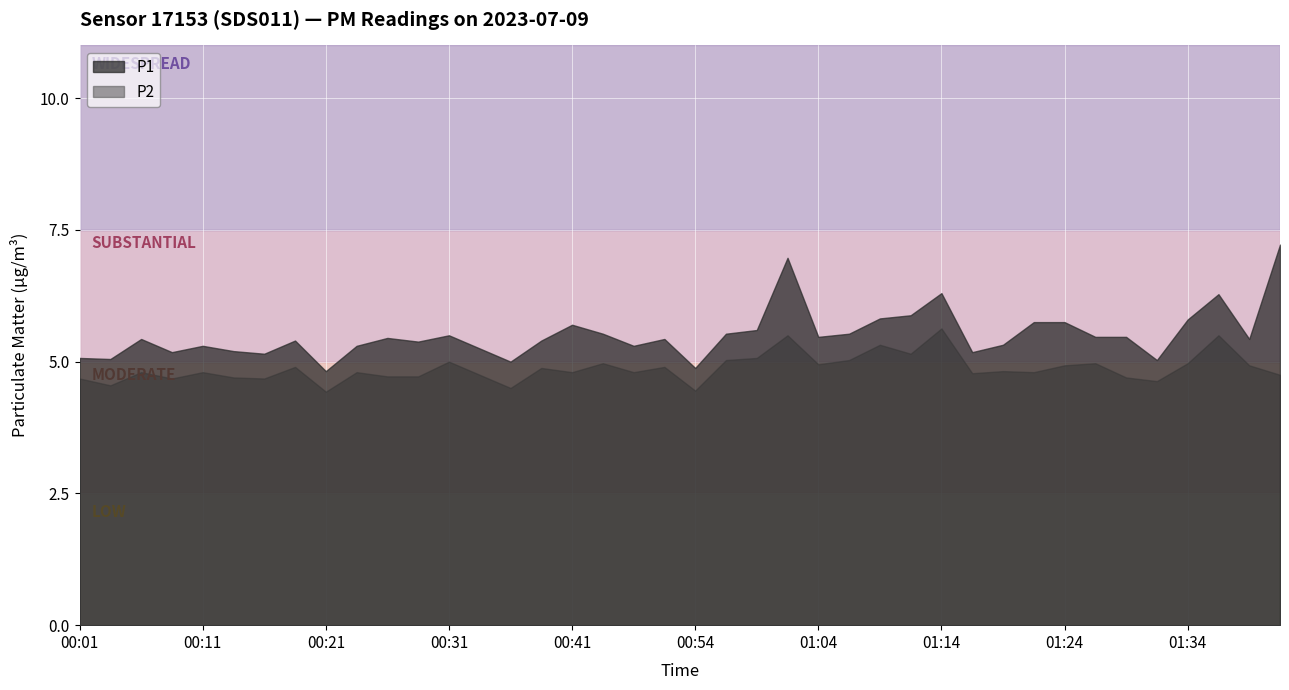

Which has a higher value, 01:02 or 00:16?

01:02